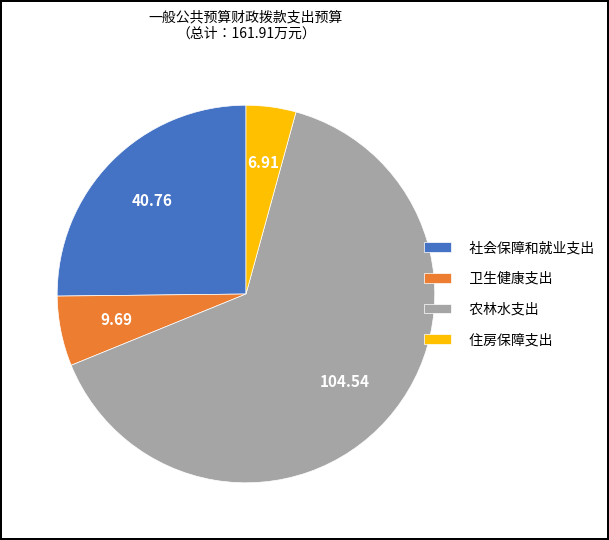

Combined, do 卫生健康支出 and 农林水支出 account for over 50%?

Yes